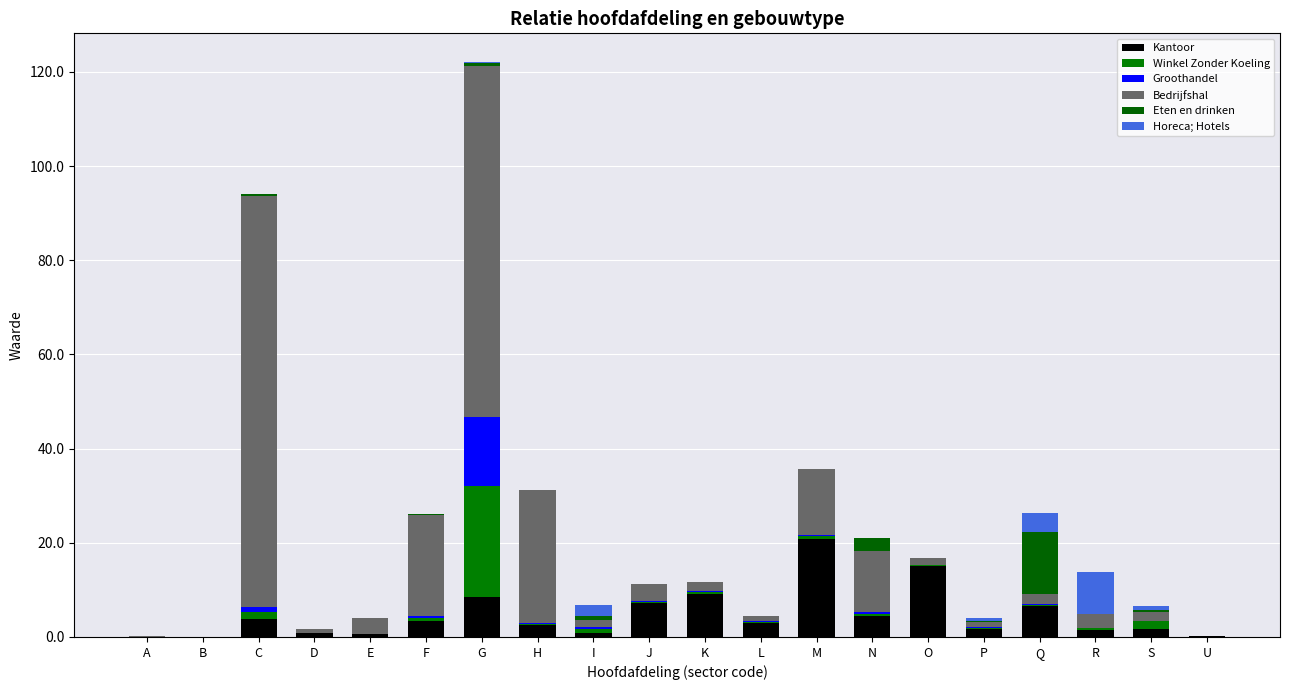

Does the chart contain stacked bars?

Yes